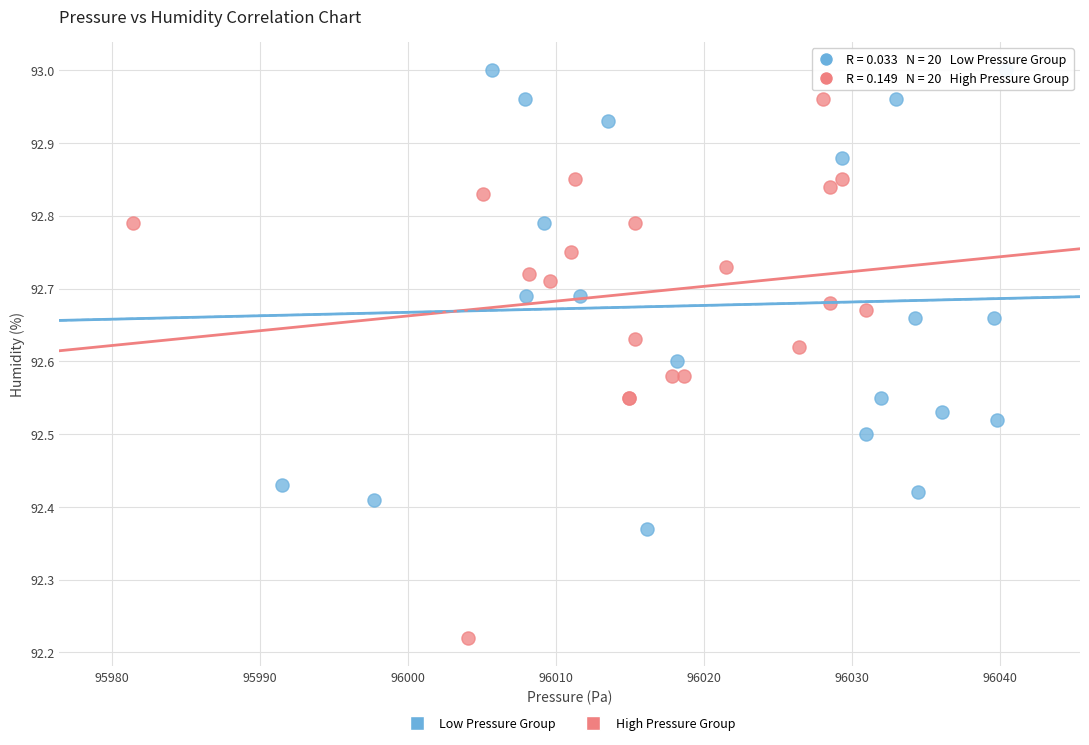

Which series reaches the maximum Y coordinate?

Low Pressure Group